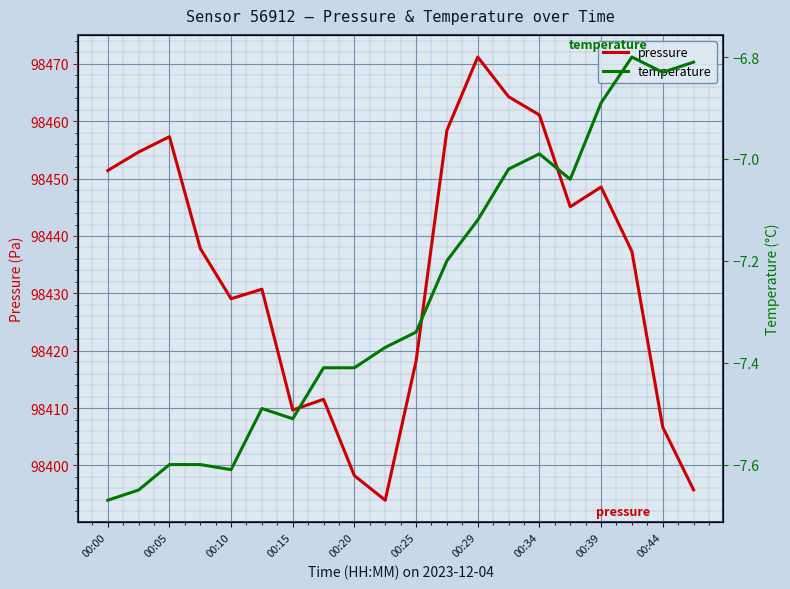

What is the minimum value for pressure?

98393.9